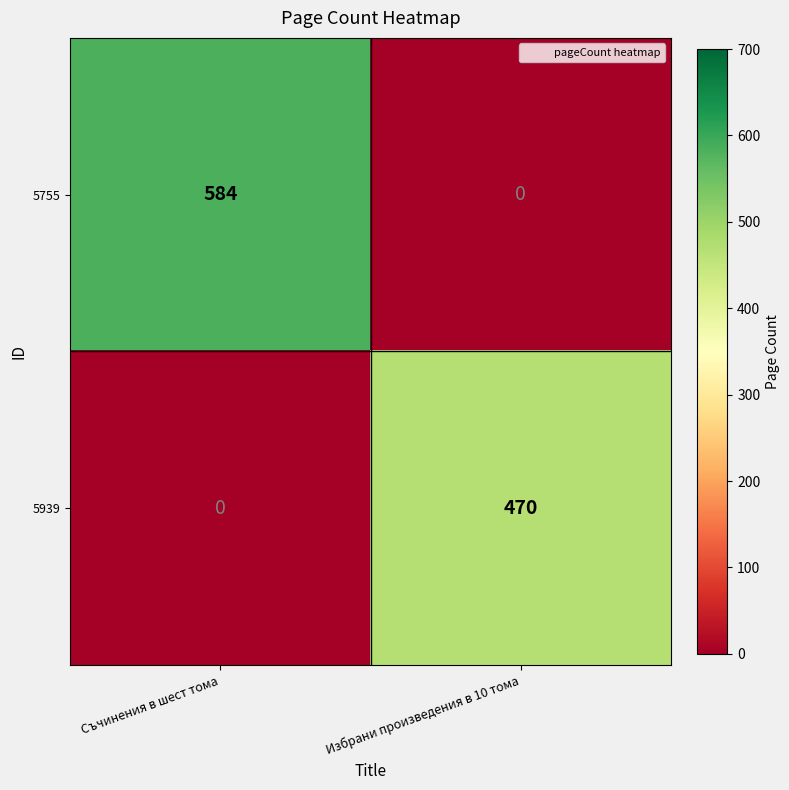

What is the sum of the 5755 values at Съчинения в шест тома and Избрани произведения в 10 тома?

584